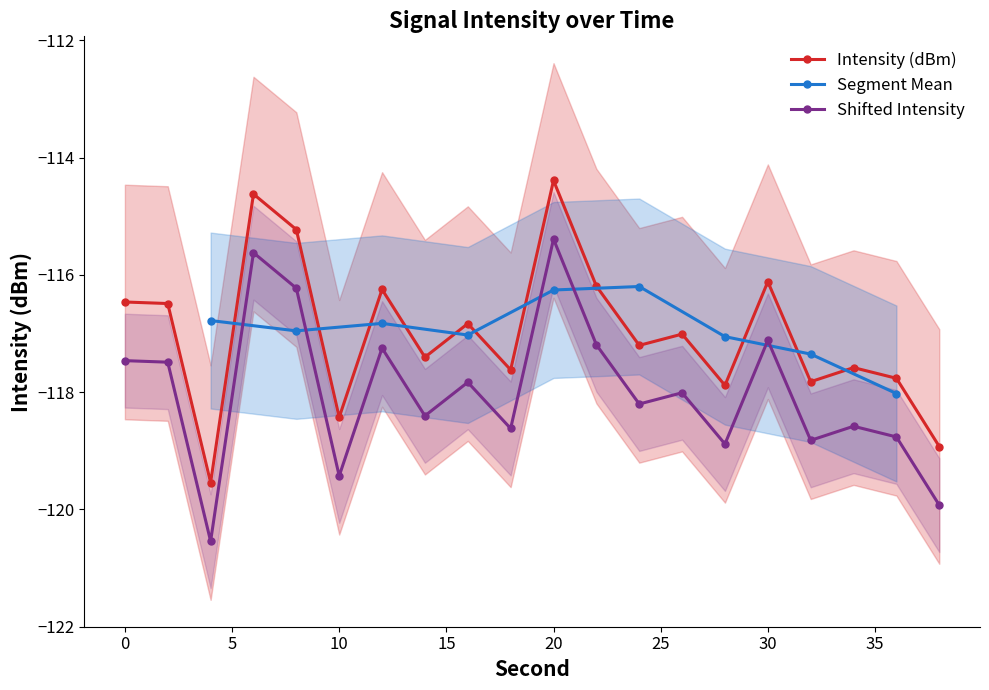

True or false: Shifted Intensity has more than 0 interior local peaks.

True